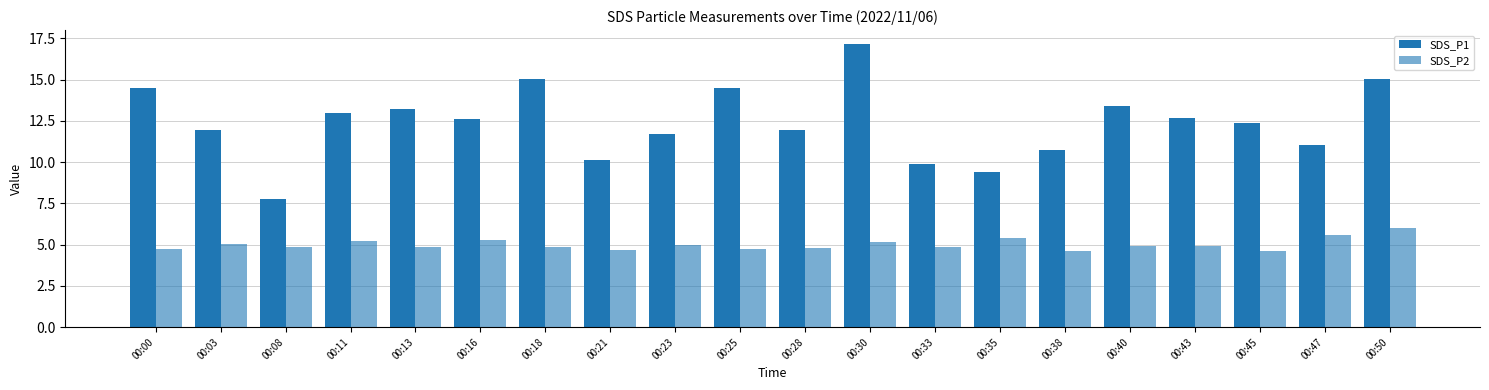

List the series in order of their overall mean, lowest first.

SDS_P2, SDS_P1